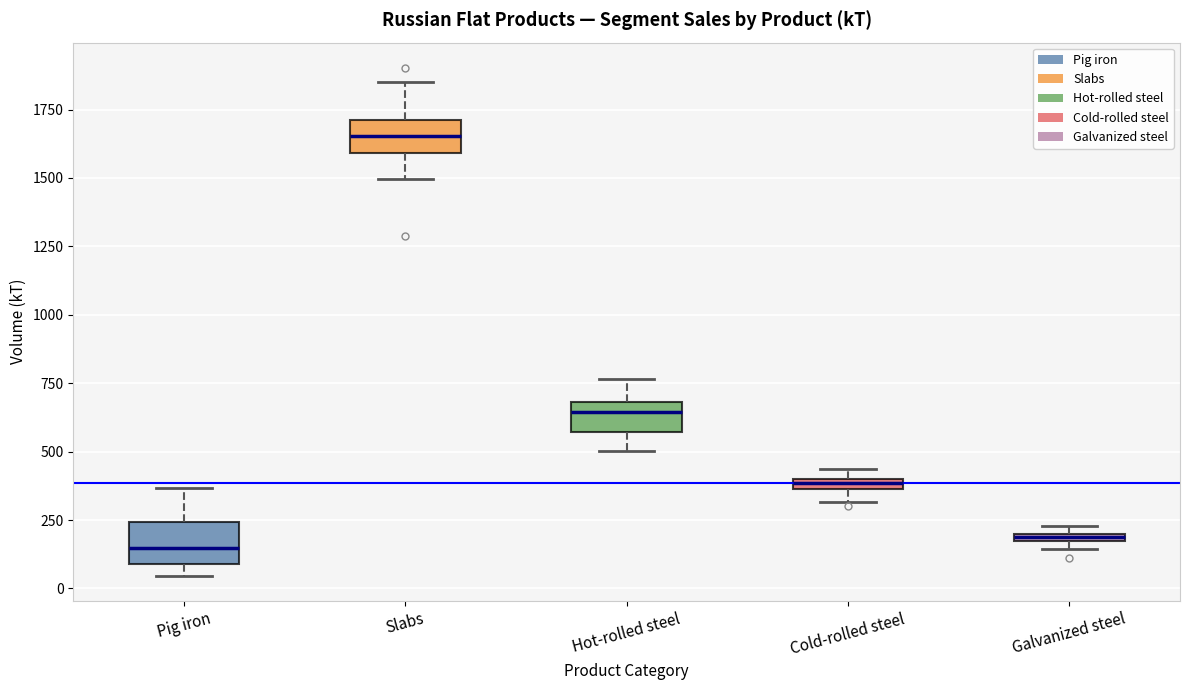

Where is the lower edge of the box for Cold-rolled steel on the y-axis? The values are not printed on the chart, so give them approximately, as read against the axis.

350